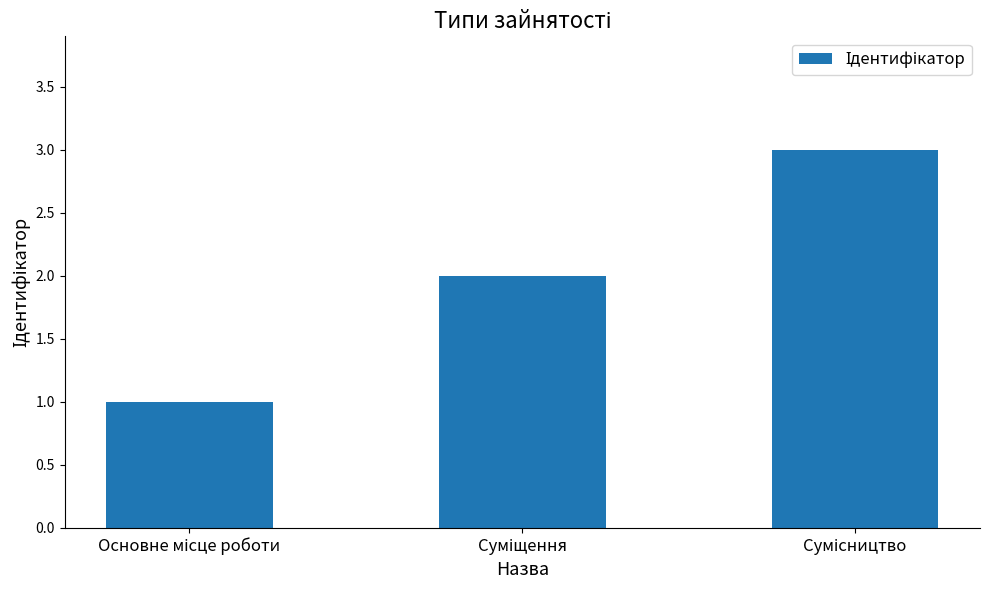

What is the maximum value shown in the chart?

3